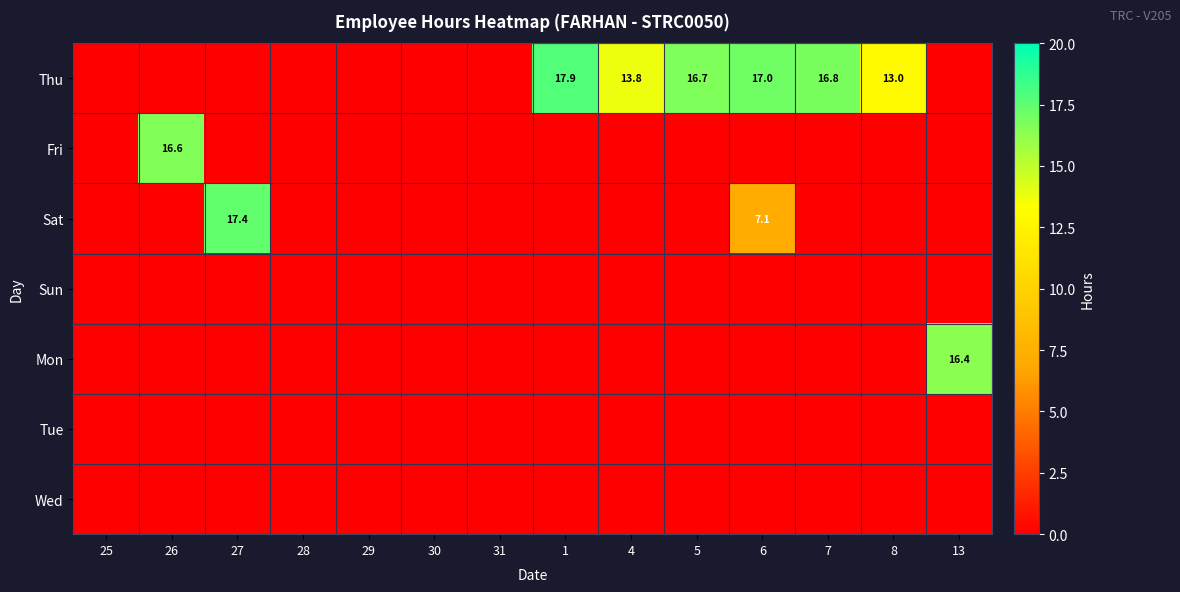

At which label does Tue reach its minimum?

25